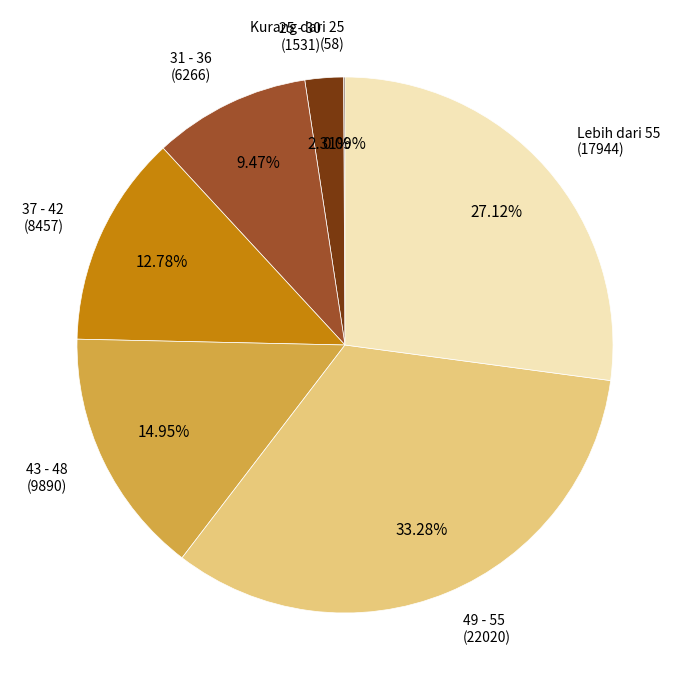

Does any single category account for the majority?

No